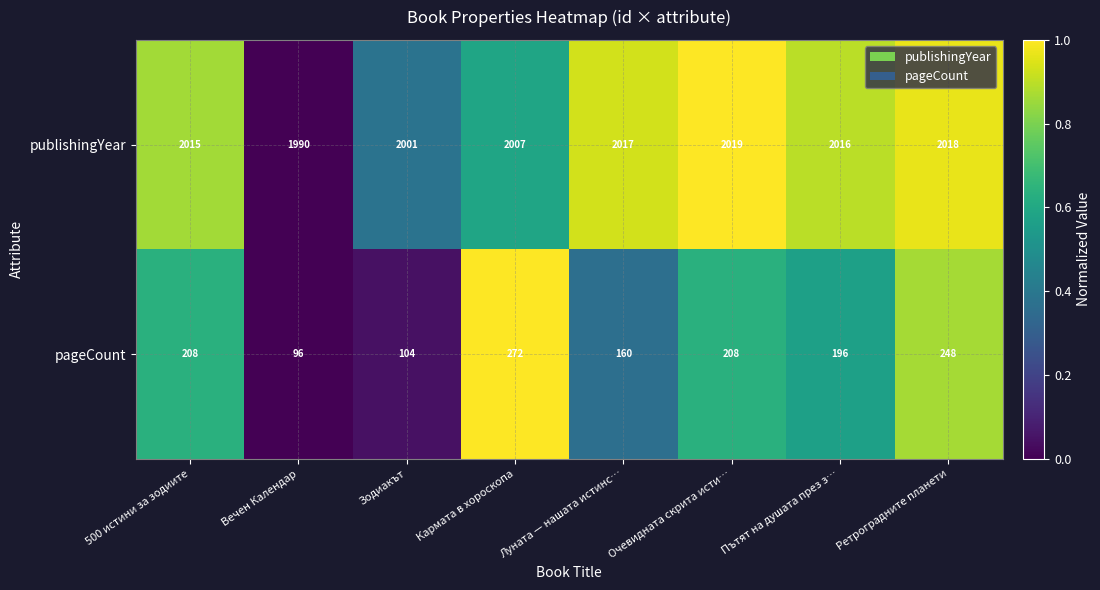

What is the average value of the publishingYear series?

2010